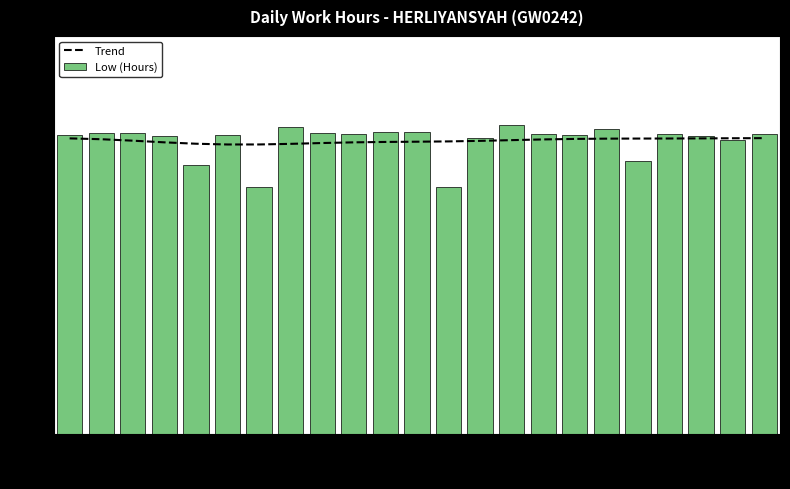

Reading left to right, transcribe all the data shown in this chart.

Trend: 11.1	11.1	11.1	11.0	10.9	10.9	10.9	10.9	11.0	11.0	11.0	11.0	11.0	11.0	11.1	11.1	11.1	11.1	11.1	11.1	11.1	11.1	11.1
Low (Hours): 11.2	11.3	11.3	11.2	10.1	11.2	9.3	11.6	11.3	11.3	11.4	11.4	9.3	11.1	11.6	11.3	11.3	11.5	10.3	11.3	11.2	11.1	11.3